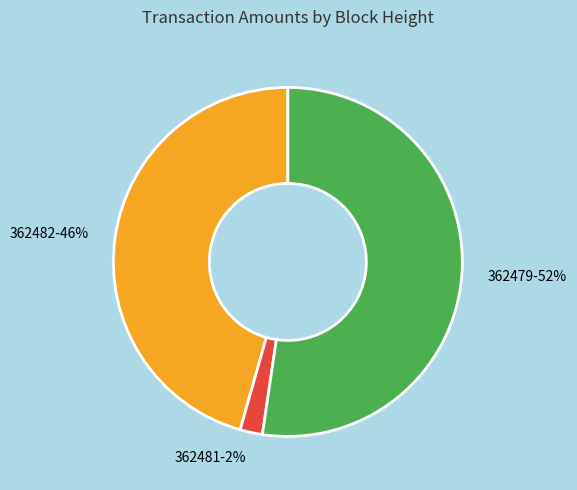

Combined, do 362481 and 362479 account for over 50%?

Yes